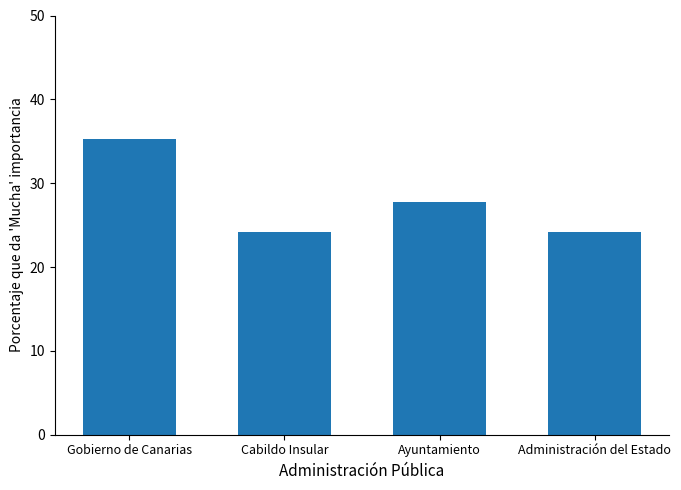

Reading left to right, what are all the values shown in this chart?

35.2	24.2	27.8	24.2